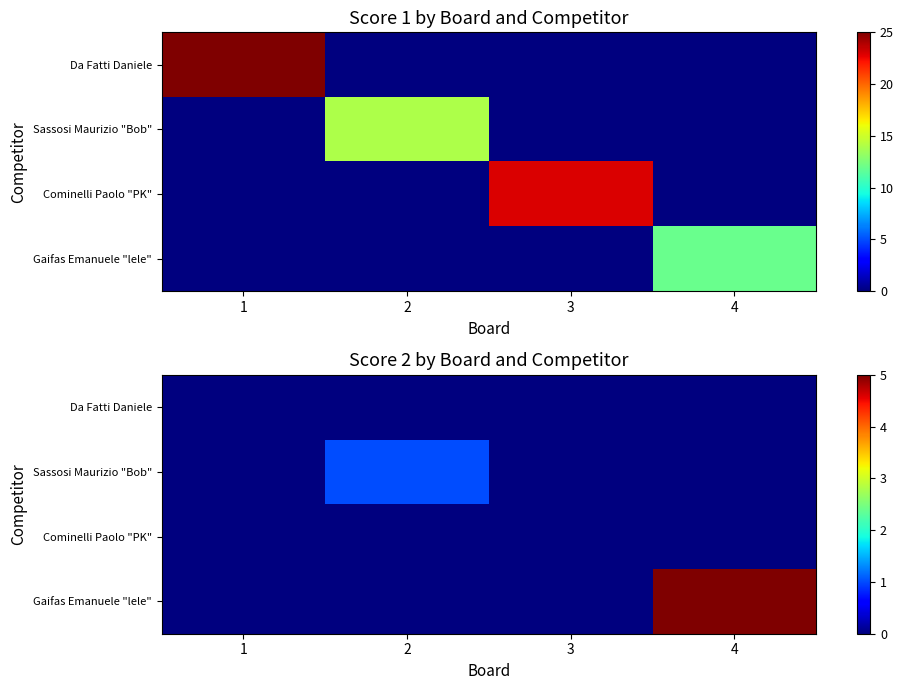

True or false: Gaifas Emanuele "lele" has a value of 2 at 1.

False